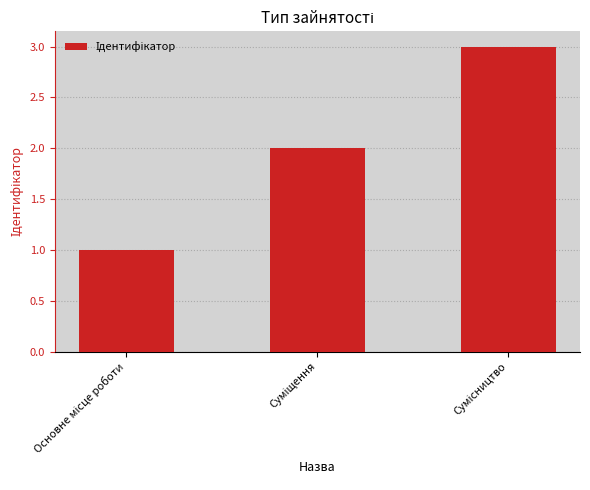

How many values are between 1 and 3?

3